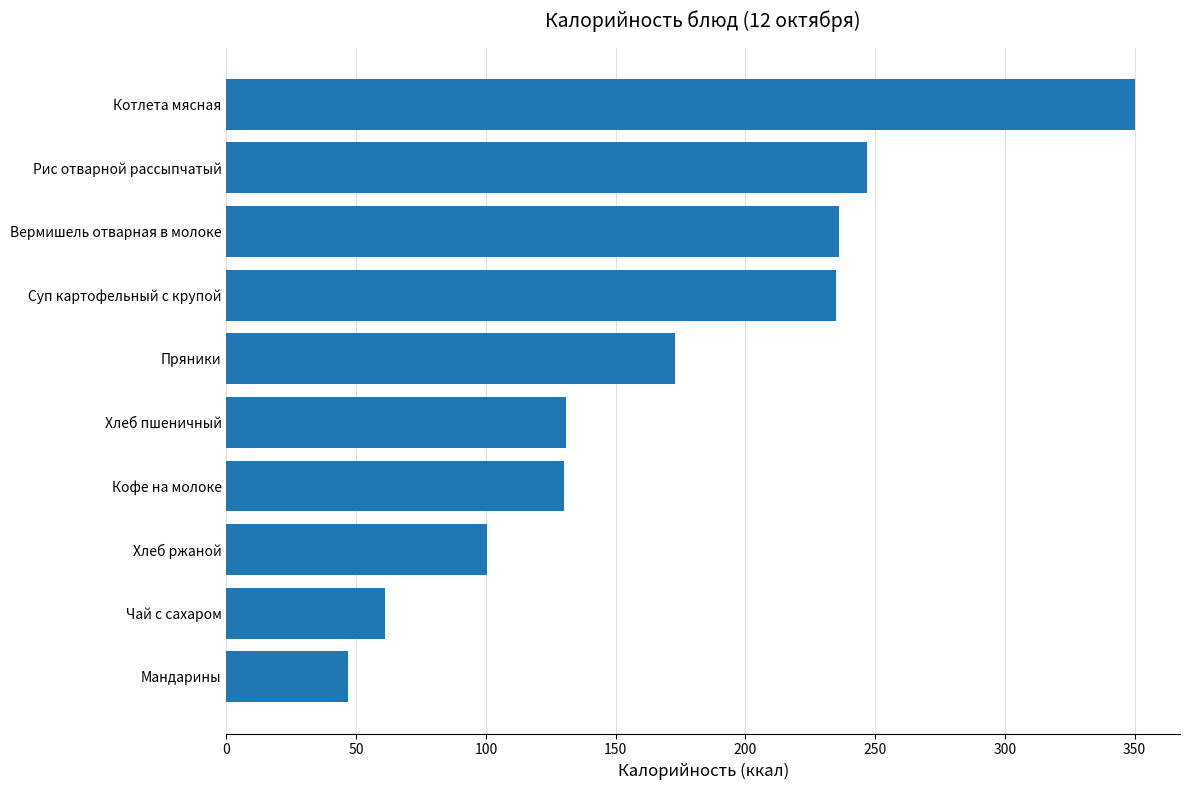

What is the sum of all values?

1710.4